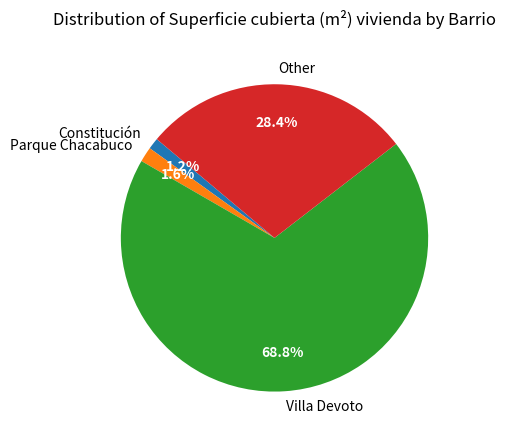

Which slice is the largest?

Villa Devoto